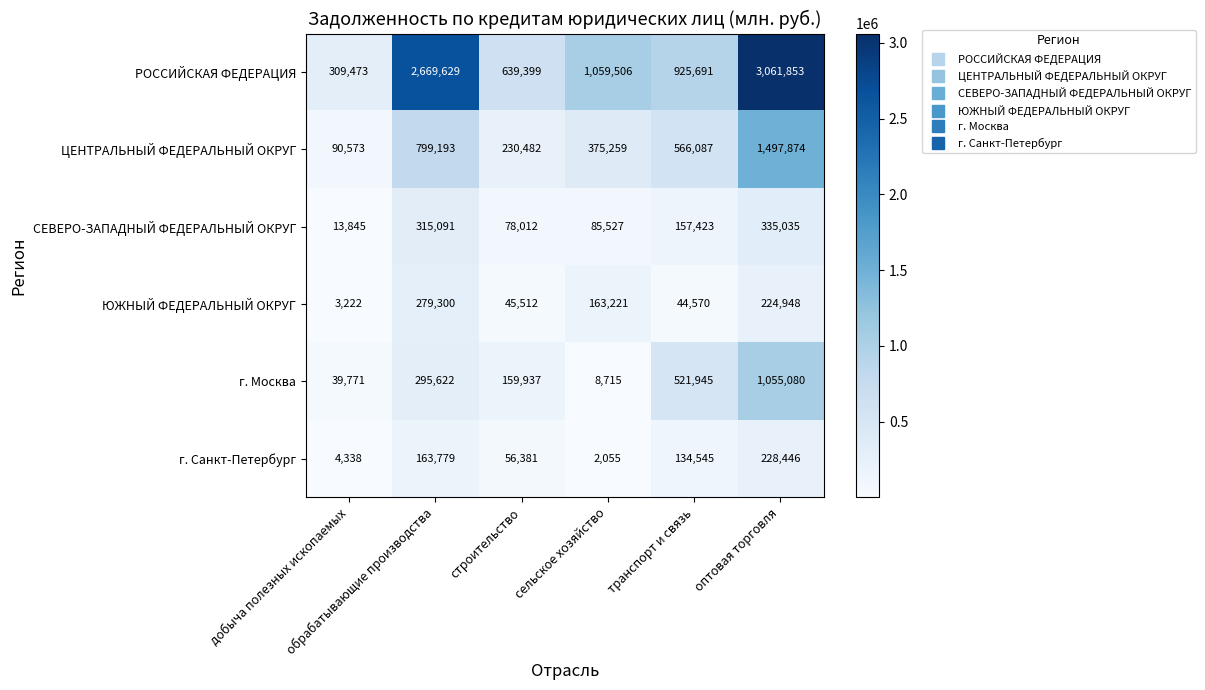

What is the sum of all г. Санкт-Петербург values?

589544